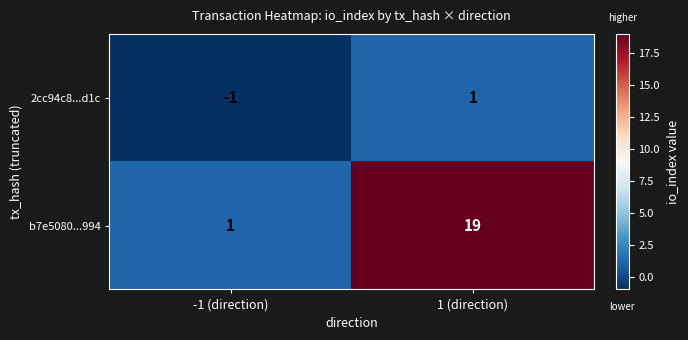

How many positive values does the 2cc94c8...d1c series have?

1